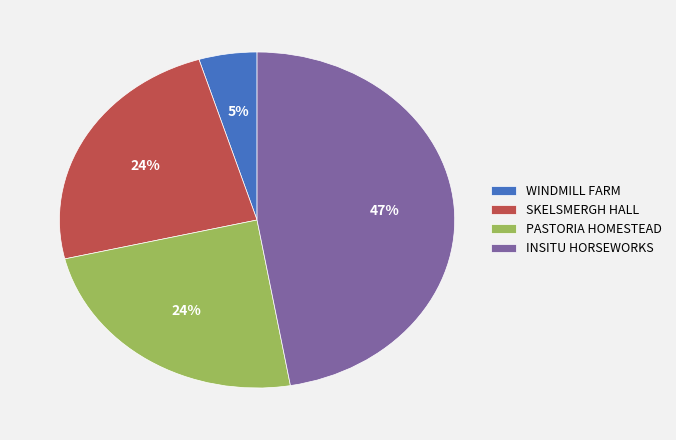

Which slice is the smallest?

WINDMILL FARM